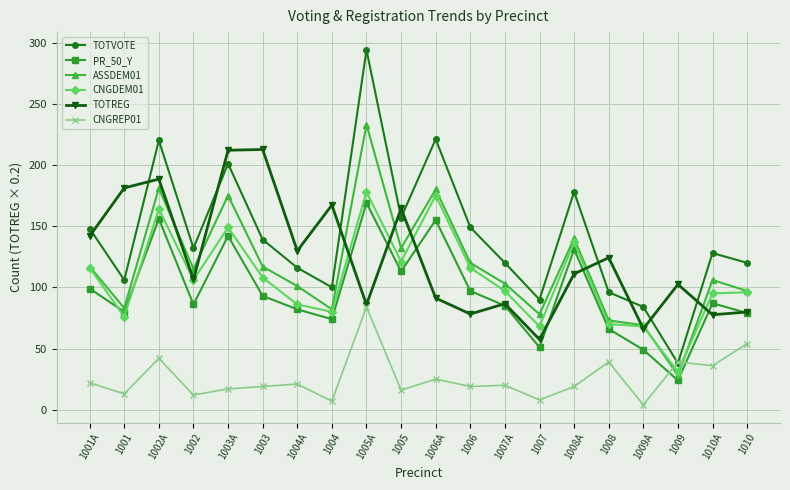

Between which two adjacent categories do CNGREP01 and ASSDEM01 first intersect?

1009A and 1009